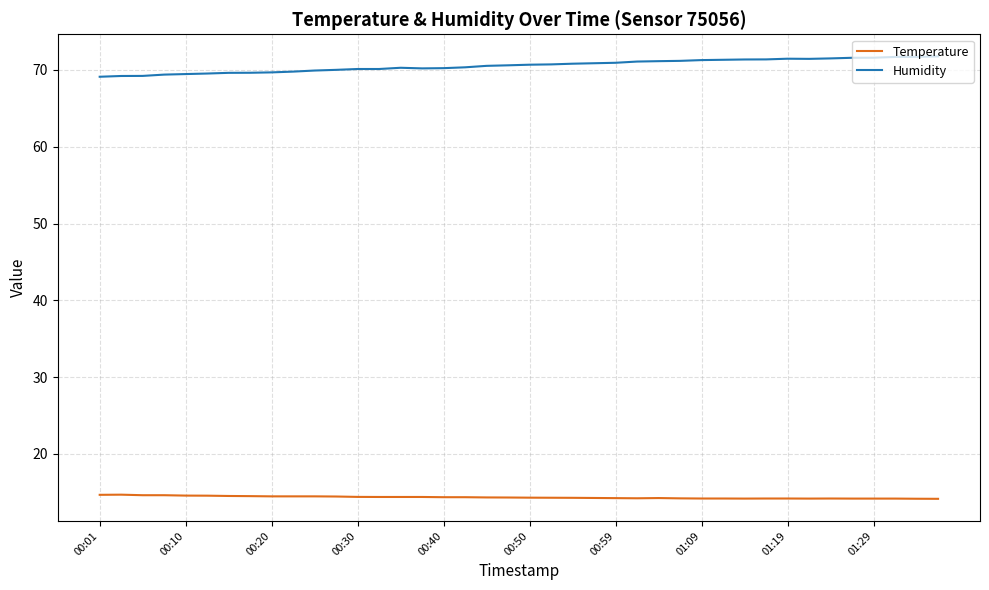

Rank the series by their average value, from highest to lowest.

Humidity, Temperature